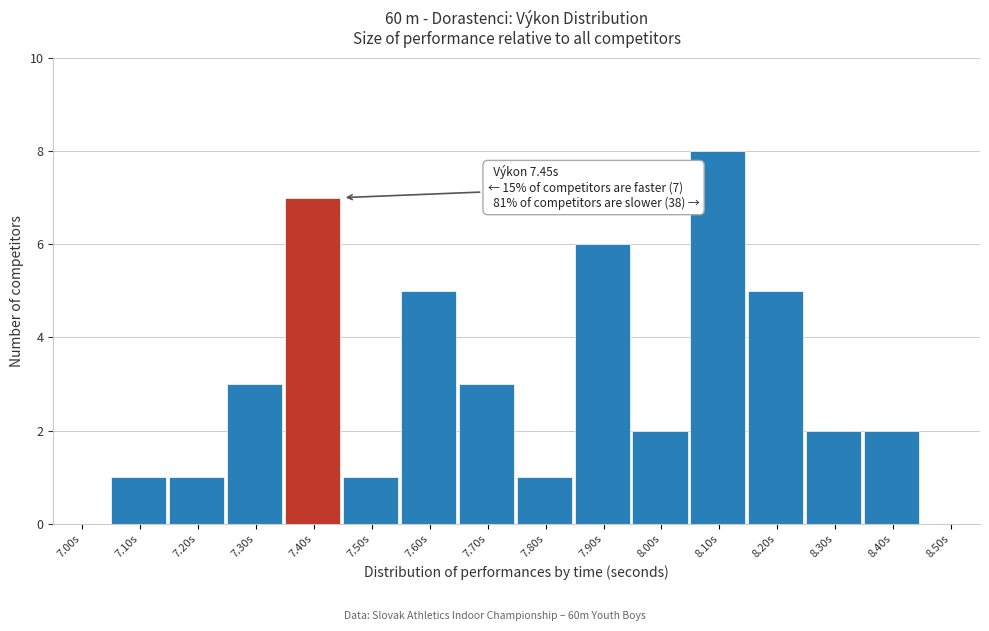

Reading left to right, list all the values displayed in this chart.

7.00s=0	7.10s=1	7.20s=1	7.30s=3	7.40s=7	7.50s=1	7.60s=5	7.70s=3	7.80s=1	7.90s=6	8.00s=2	8.10s=8	8.20s=5	8.30s=2	8.40s=2	8.50s=0